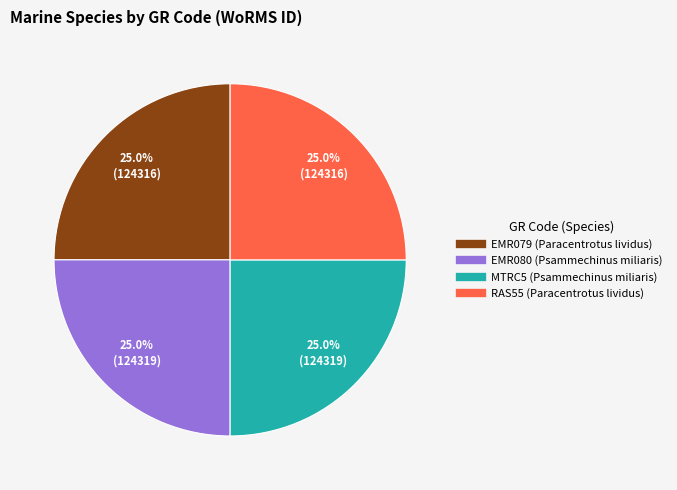

Approximately how many times larger is the value at EMR080 compared to RAS55?

1.0